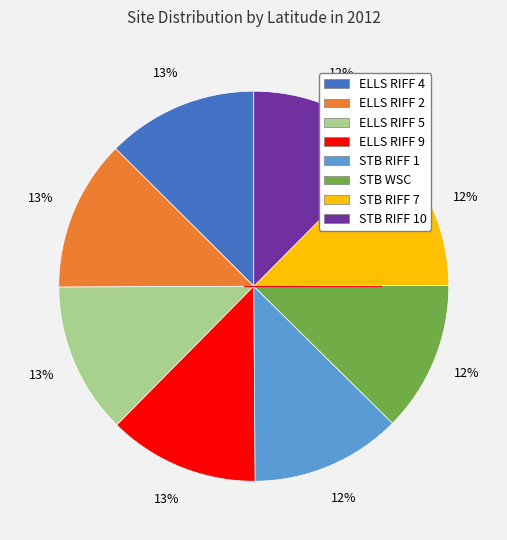

Does any single category account for the majority?

No